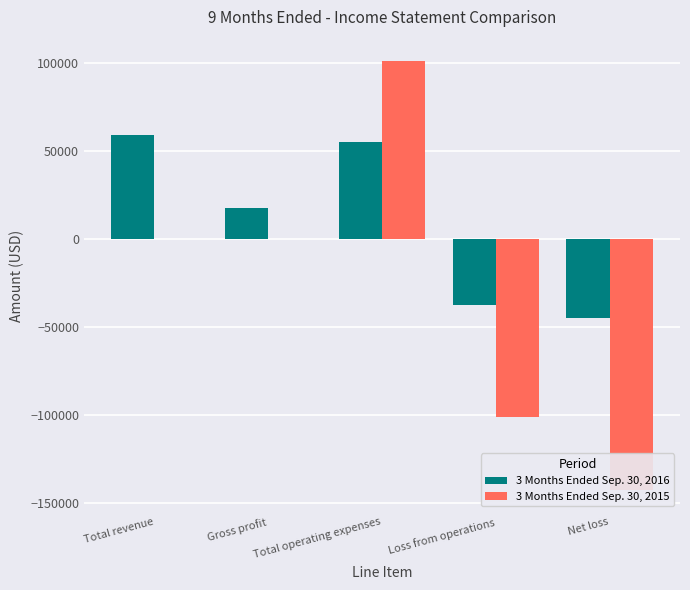

What is the value of the 3 Months Ended Sep. 30, 2016 bar at the 3rd from the left?

55106